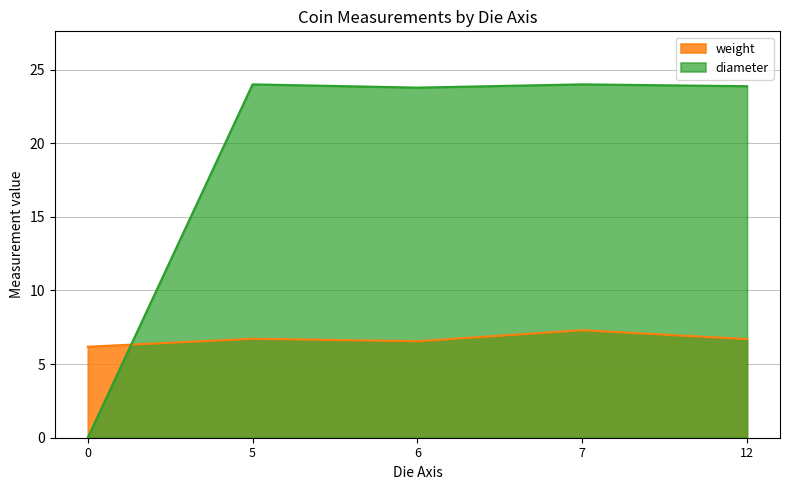

Count the number of data series in this chart.

2